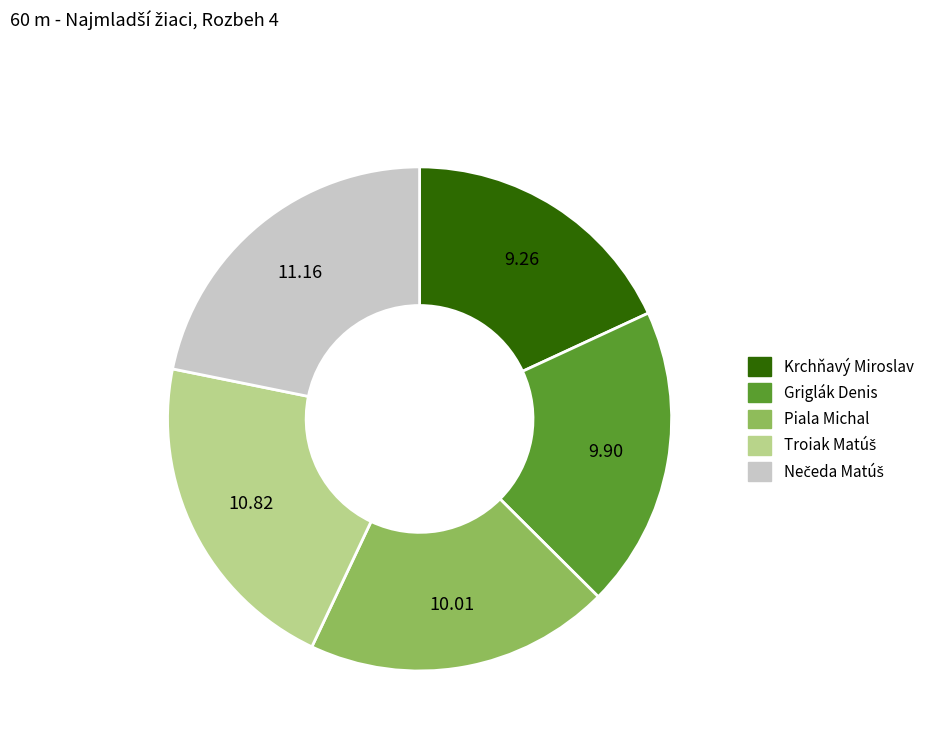

Approximately how many times larger is the value at Griglák Denis compared to Krchňavý Miroslav?

1.1